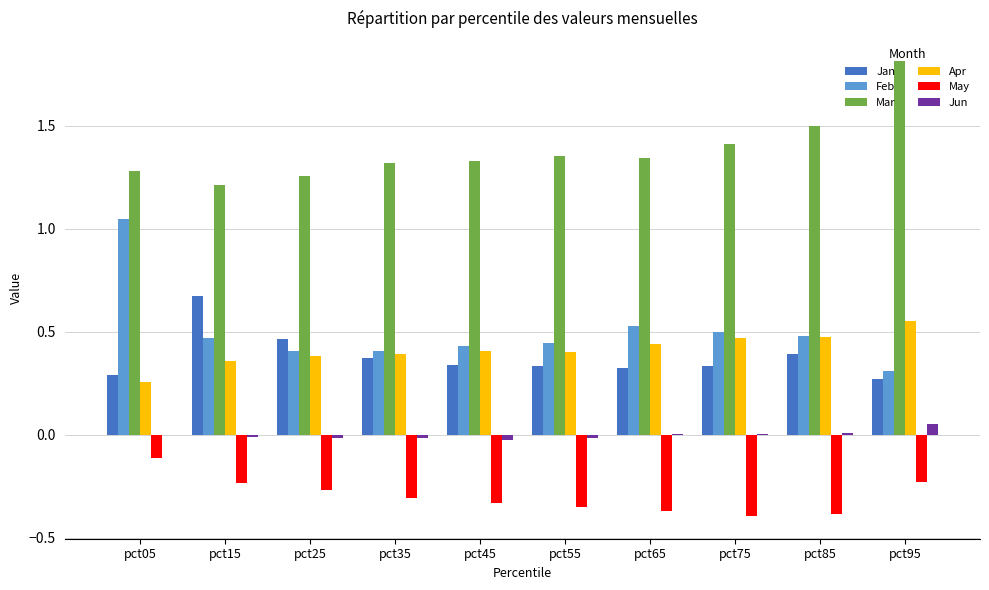

Is it true that Jun equals -0.0 at pct45?

True